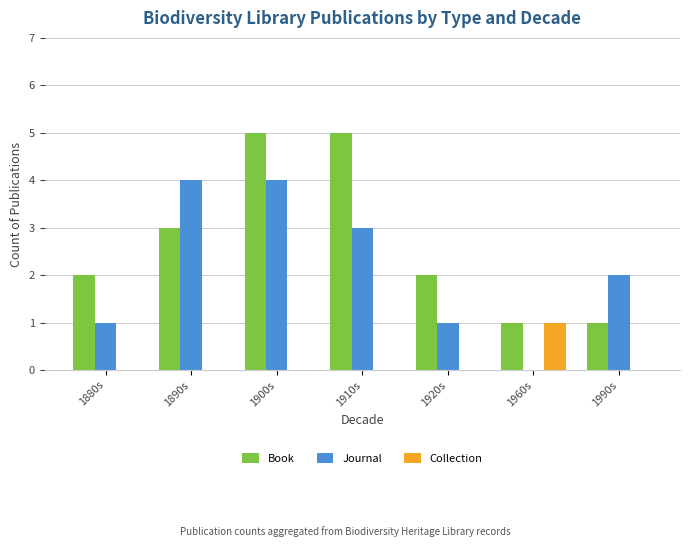

Does the chart contain stacked bars?

No